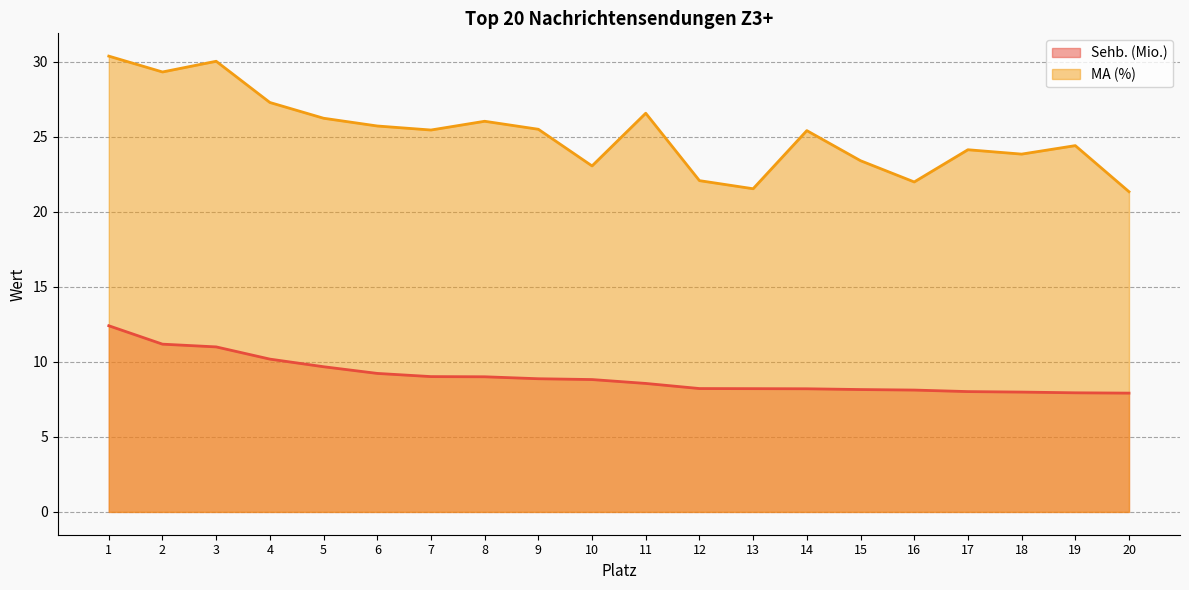

True or false: Sehb. (Mio.) and MA (%) intersect in this chart.

False